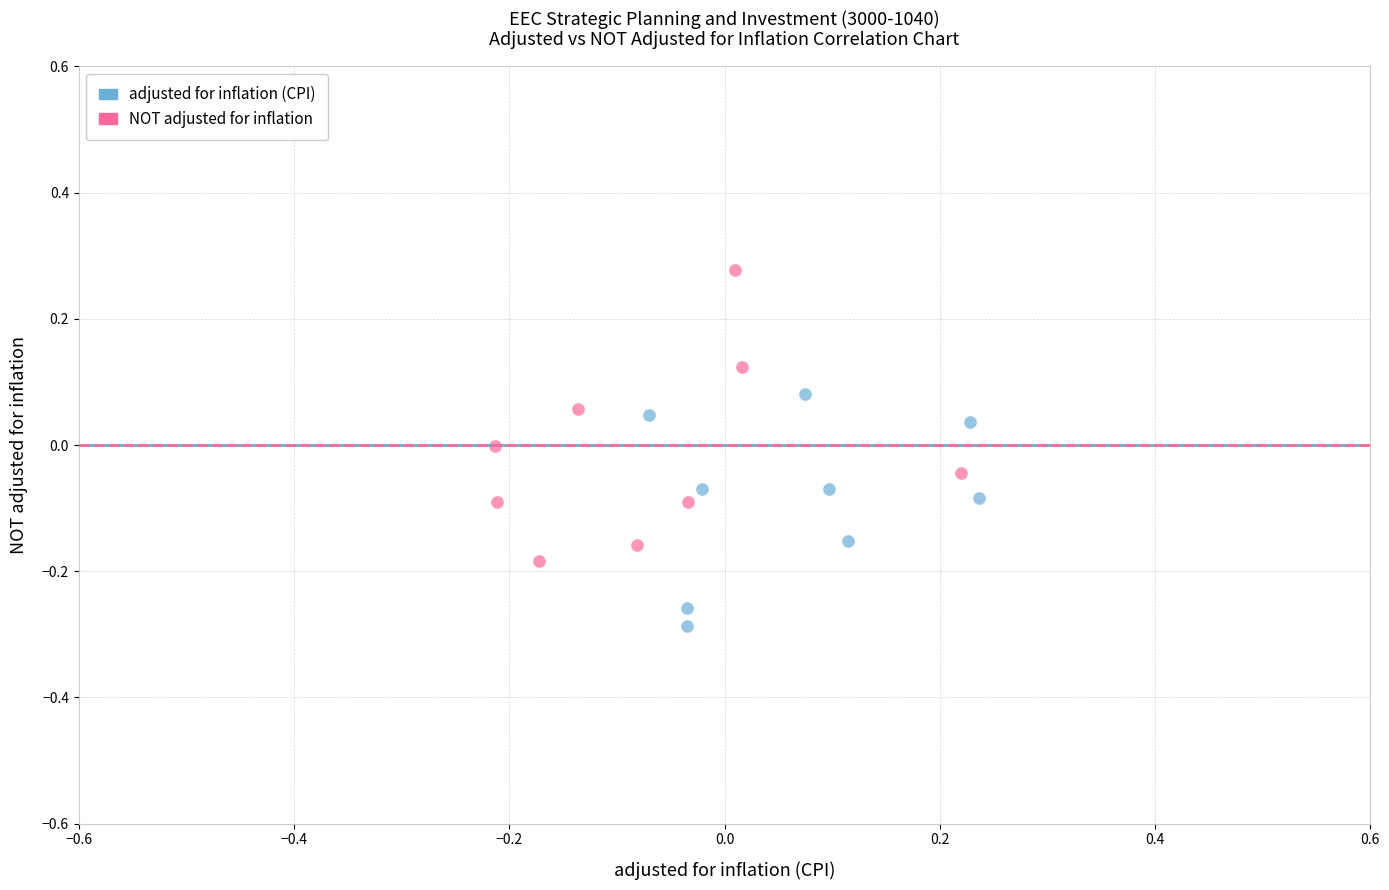

Which series reaches the maximum Y coordinate?

NOT adjusted for inflation